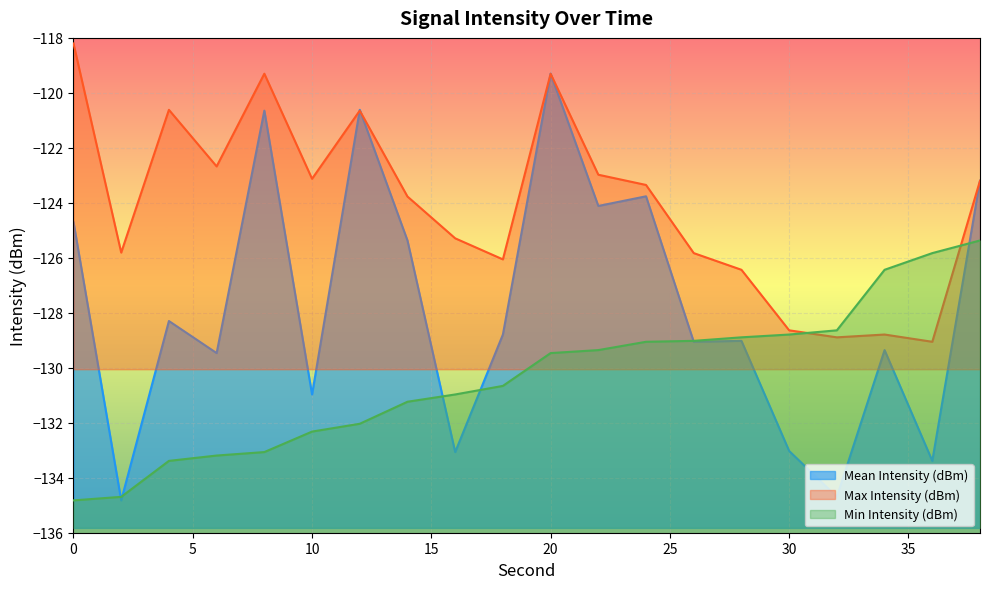

Which series has the largest range (max minus min)?

Mean Intensity (dBm)